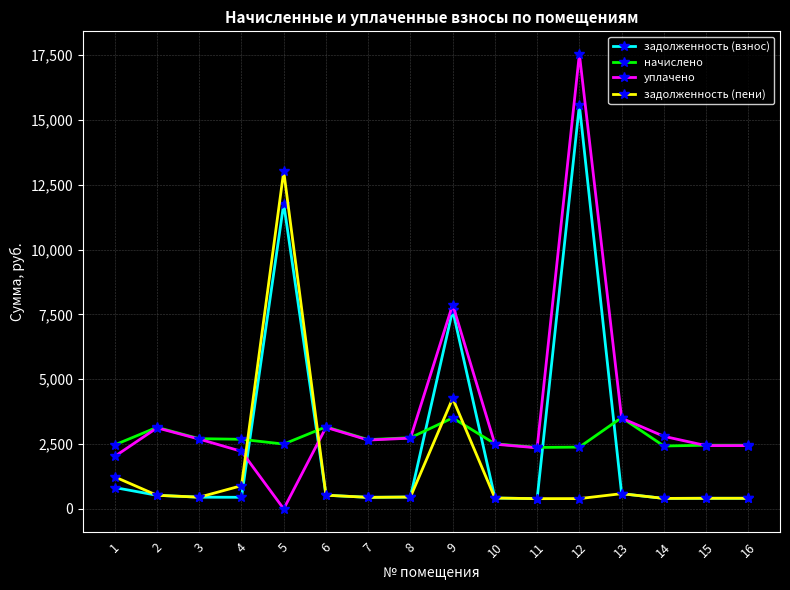

How many times do начислено and задолженность (взнос) cross each other?

6